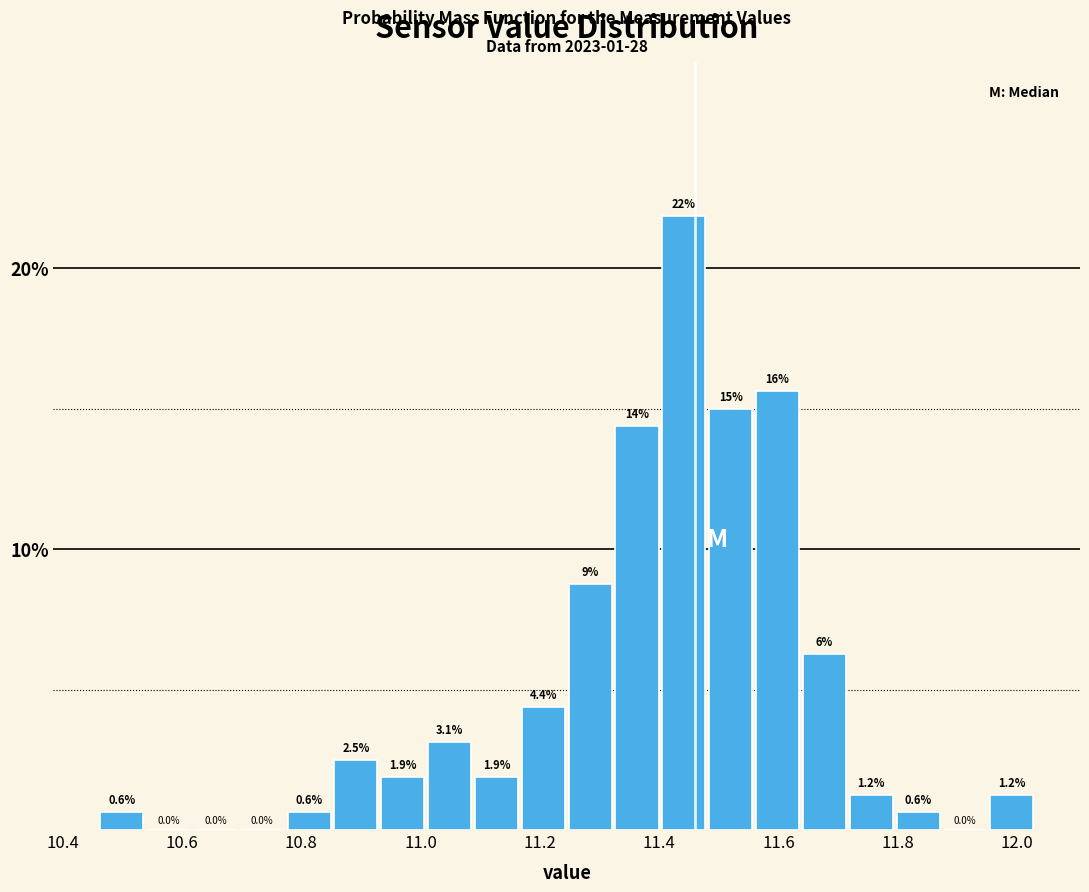

Around what value on the x-axis is the tallest bar? Give the approximate position of its centre, as read against the axis.

11.44